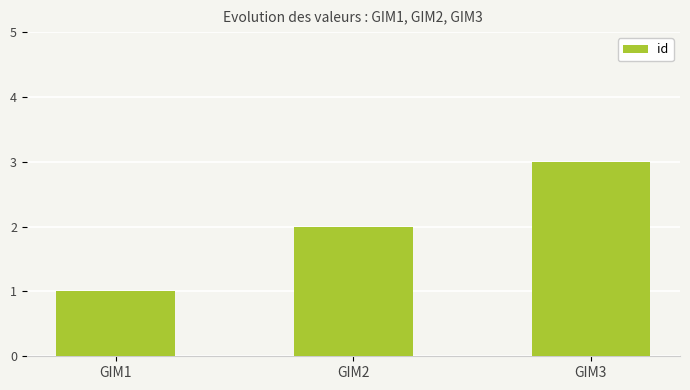

The value at GIM3 is 1. True or false?

False